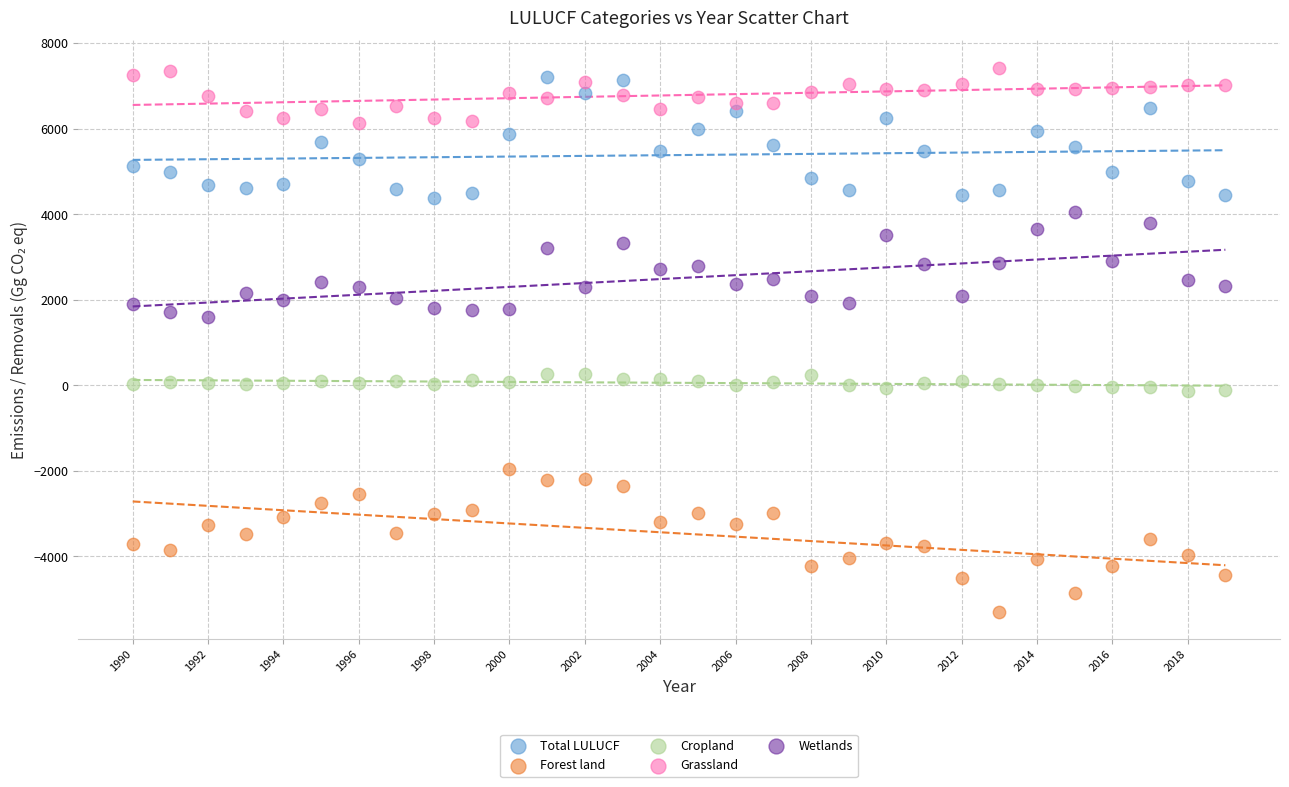

Across all data points, what is the range of X values (max minus min)?

29.0